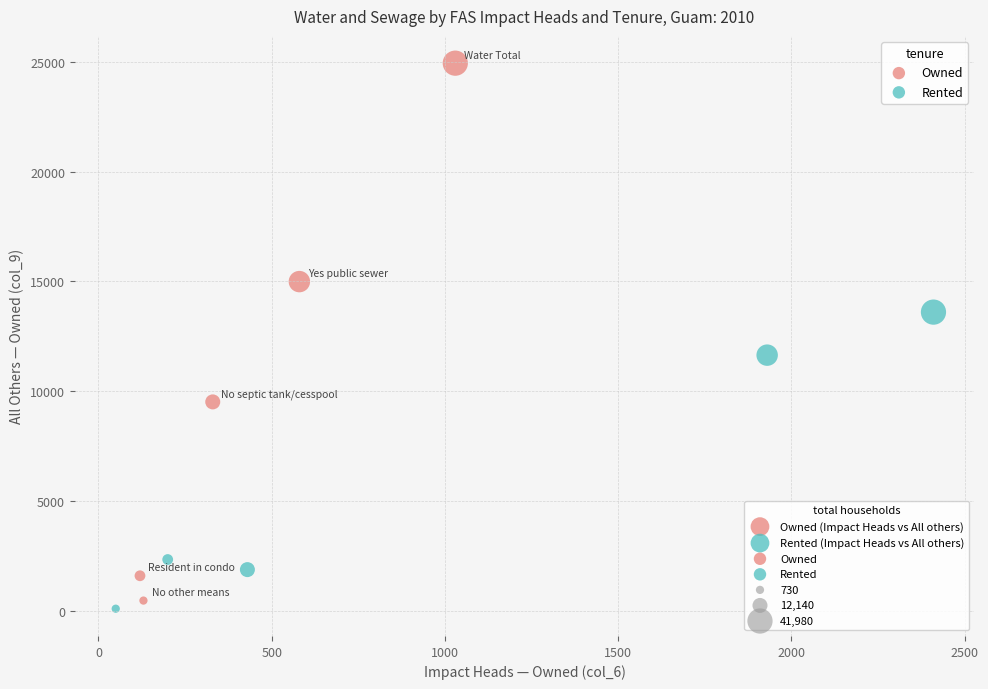

Which series has the largest Y range (max minus min)?

Owned (Impact Heads vs All others)